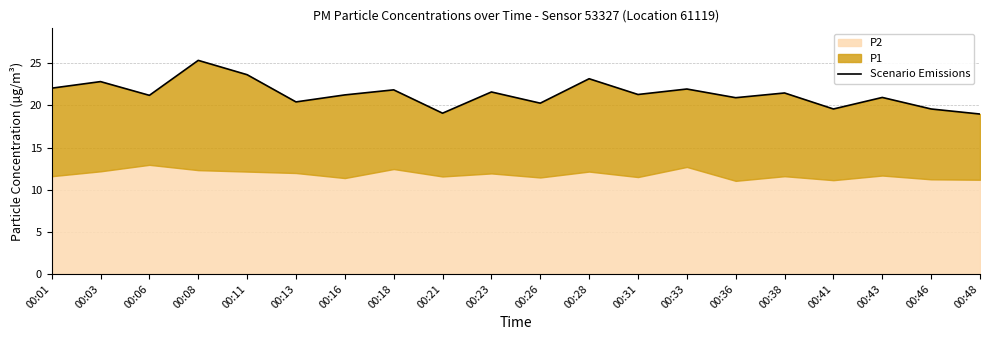

What is the smallest value displayed?

19.0